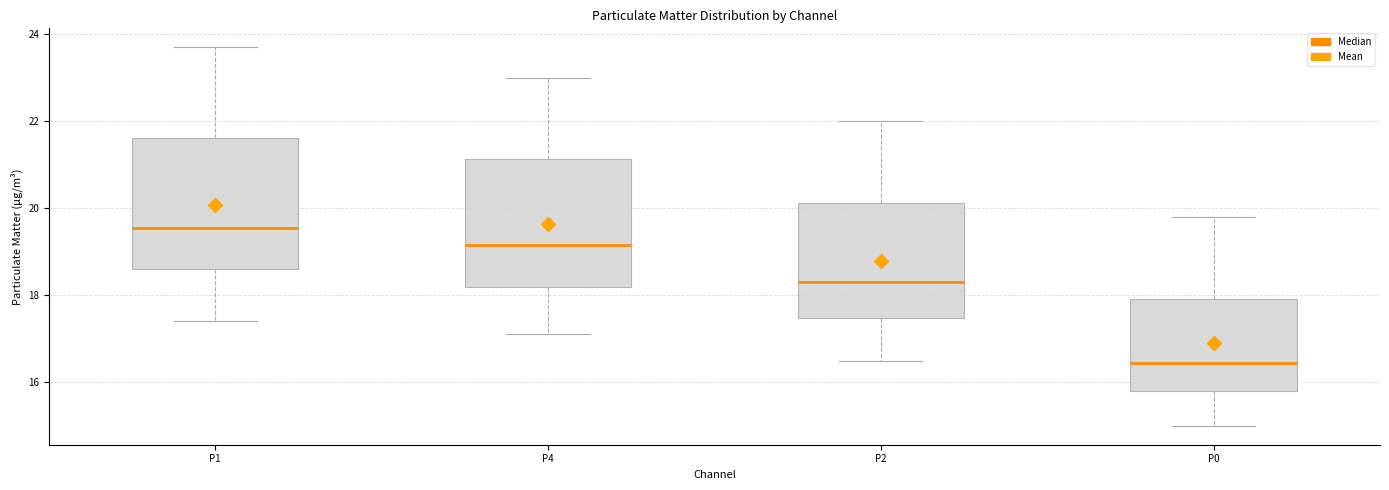

Where does the lower whisker of the box for P4 end on the y-axis? The values are not printed on the chart, so give them approximately, as read against the axis.

17.2